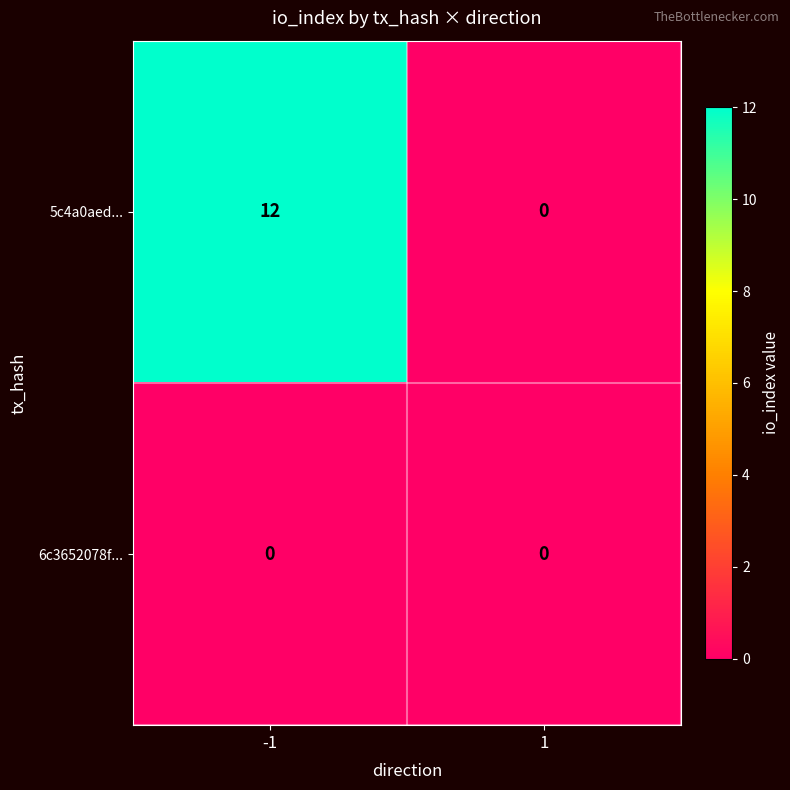

What is the difference between the 5c4a0aed... values at -1 and 1?

12